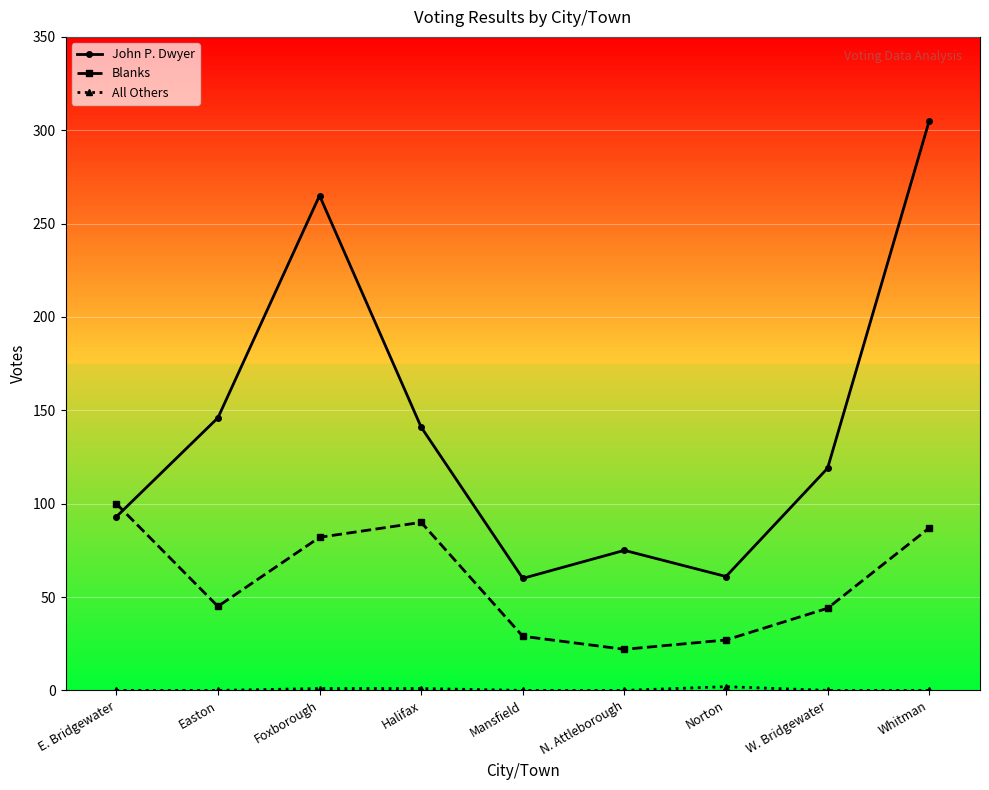

Which has a higher value, E. Bridgewater or Whitman?

Whitman